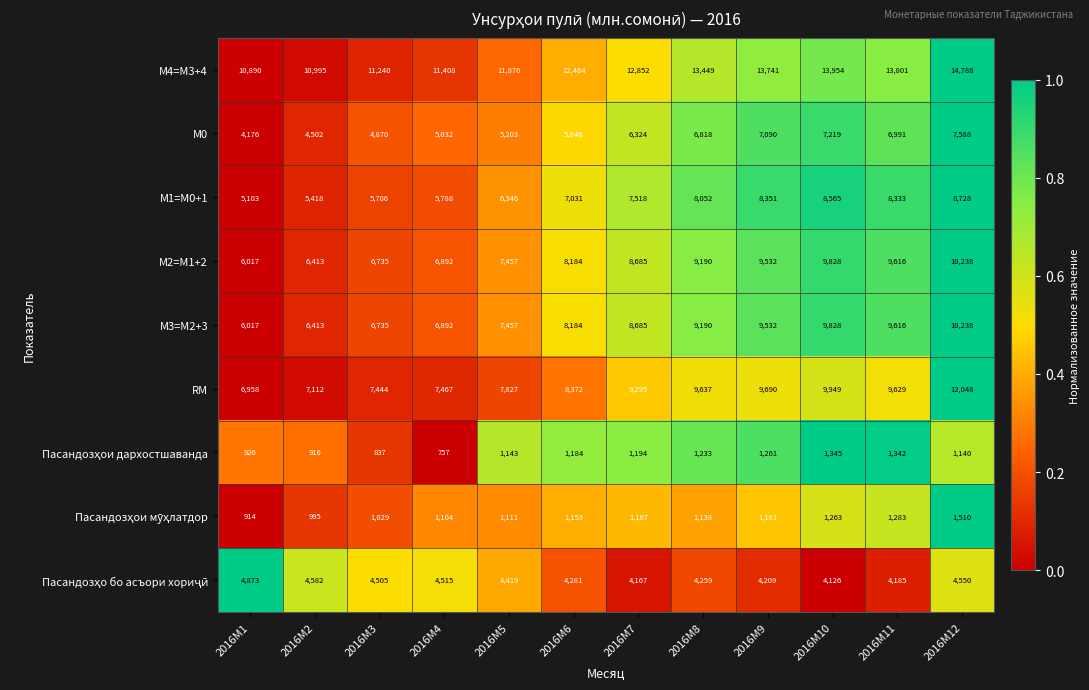

What is the greatest value displayed?

14788